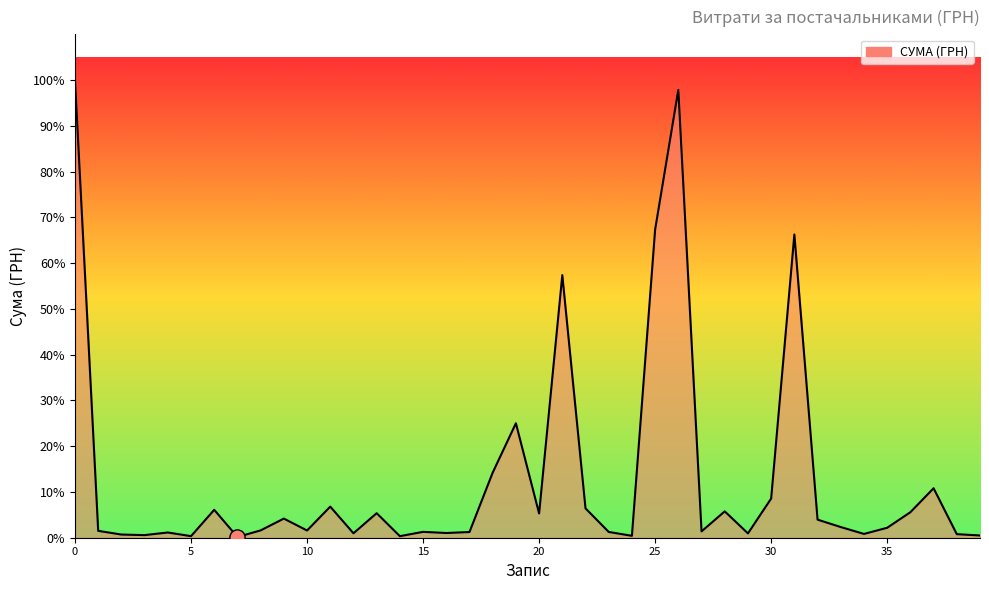

Is this an area chart (filled region under the line)?

Yes